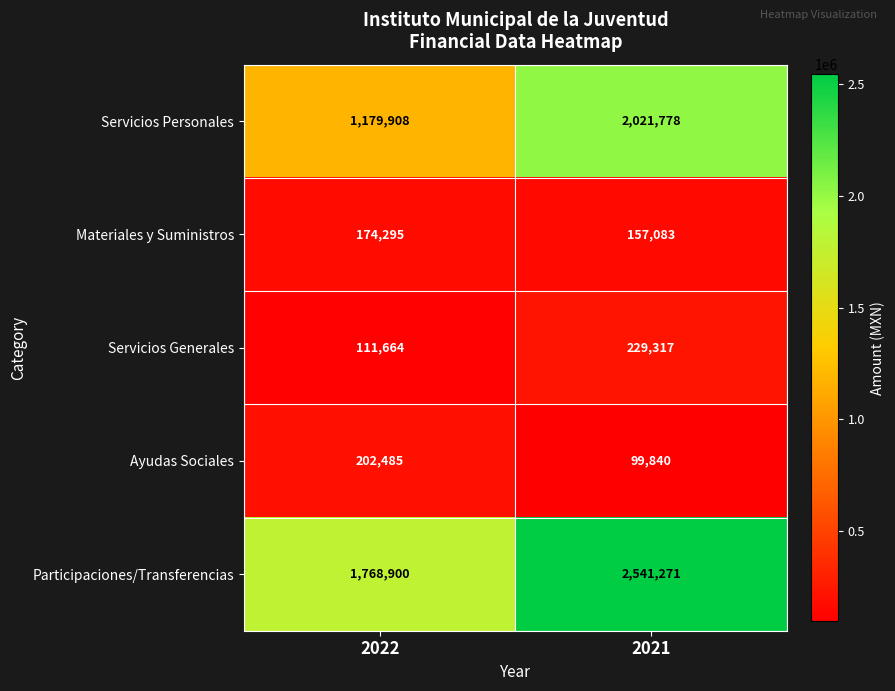

The Servicios Personales series shows 2021778 at 2021. True or false?

True